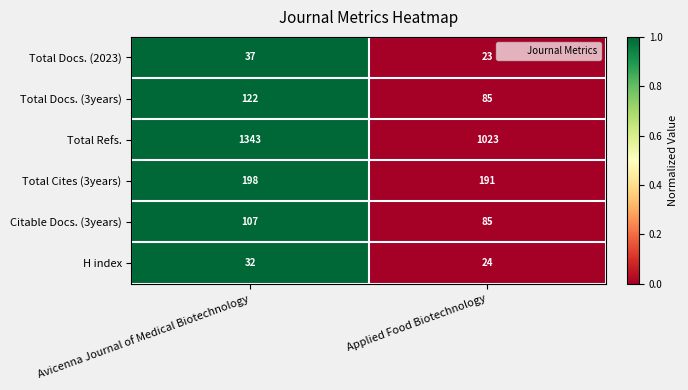

What is the spread (max minus min) of values at Applied Food Biotechnology?

1000